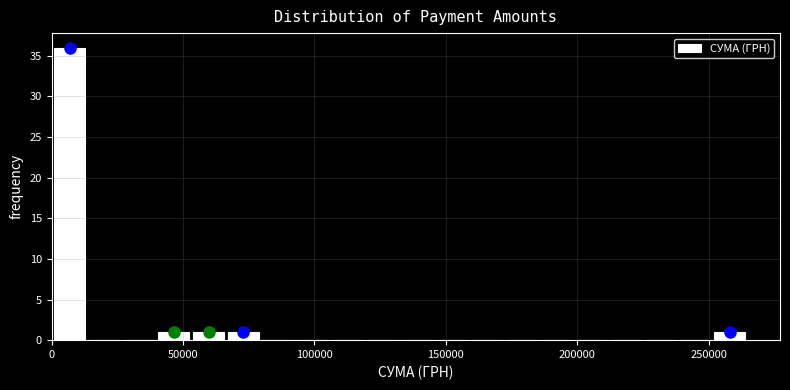

Read against the x-axis, roughly where is the centre of the tallest bar?

5000